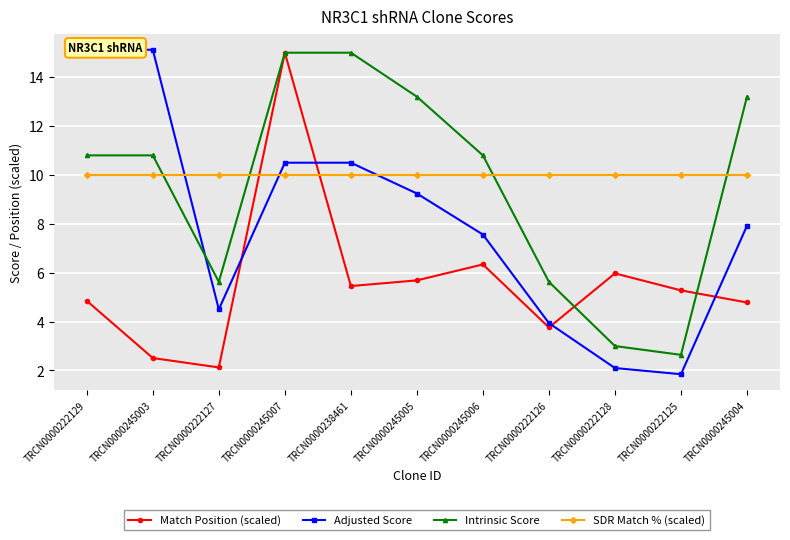

True or false: Adjusted Score has a value of 1.3 at TRCN0000222128.

False